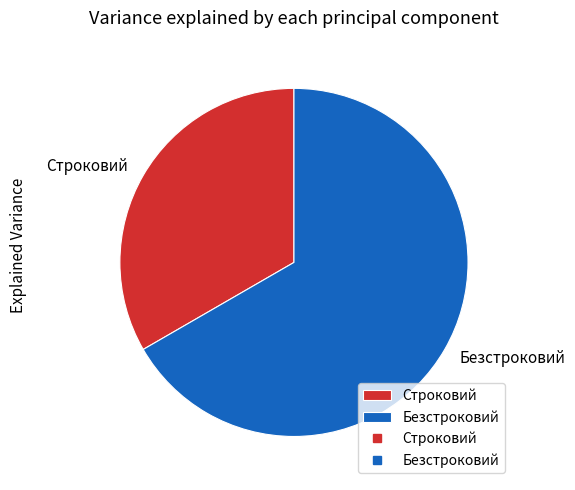

Combined, do Строковий and Безстроковий account for over 50%?

Yes